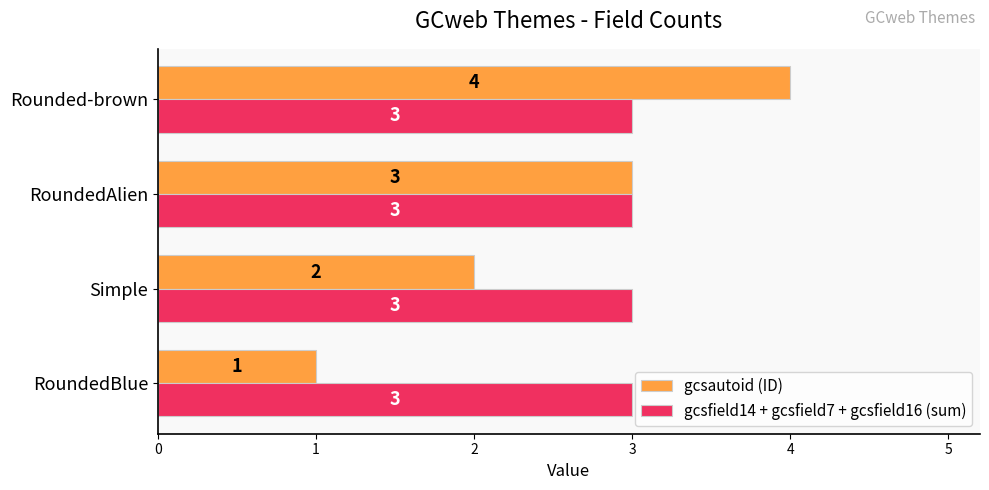

What is the sum of the gcsautoid (ID) values at Simple and Rounded-brown?

6